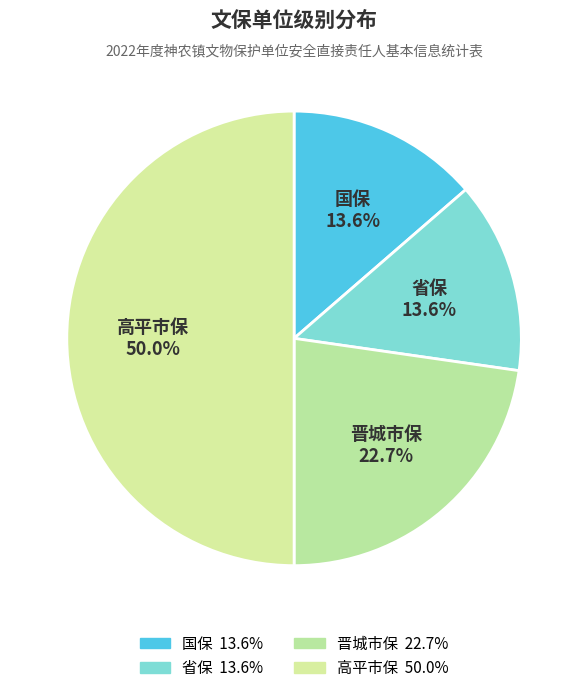

The 国保 slice represents 2% of the pie. True or false?

False